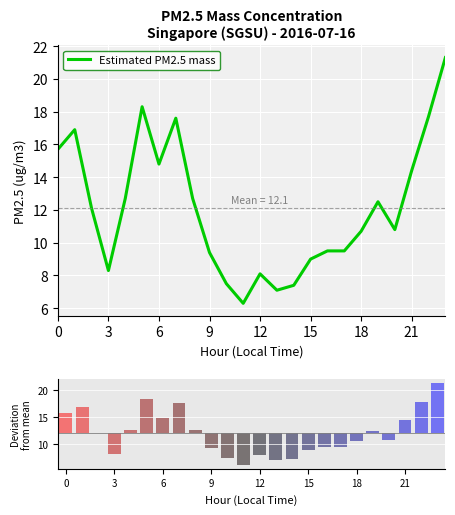

The chart shows a value of 10.8 at 20. True or false?

True